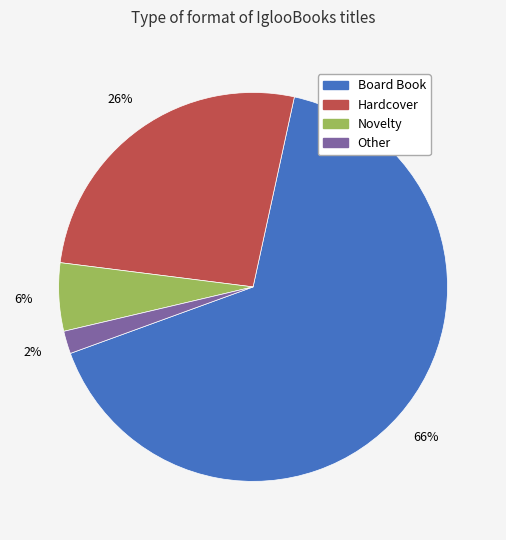

Rank the categories by value from lowest to highest.

Other, Novelty, Hardcover, Board Book